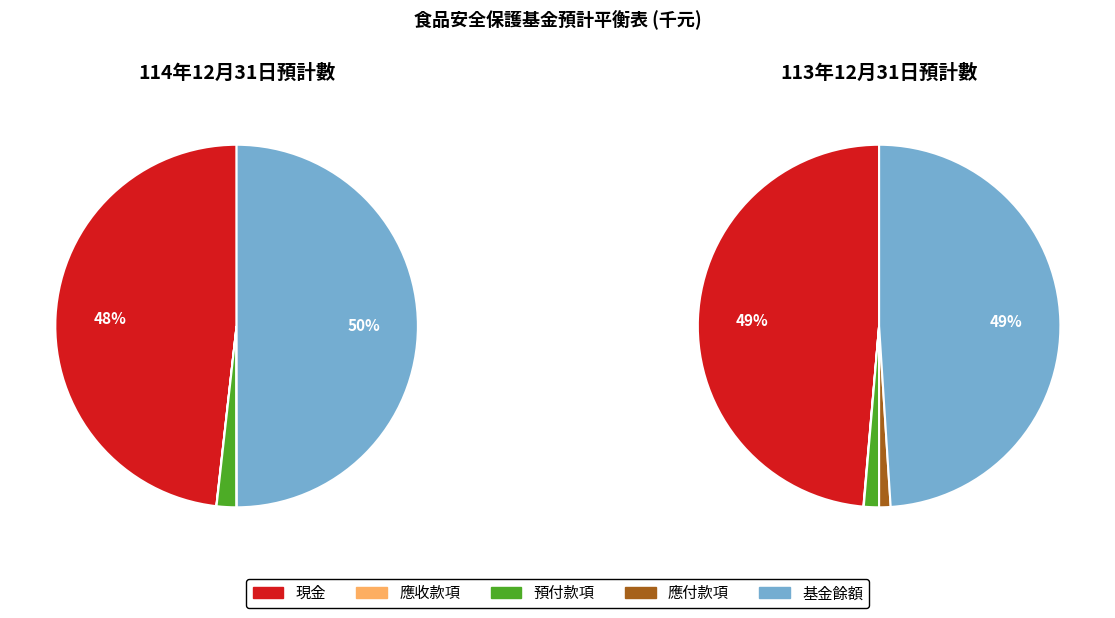

Is it true that 應付款項 is 0% of the pie?

True